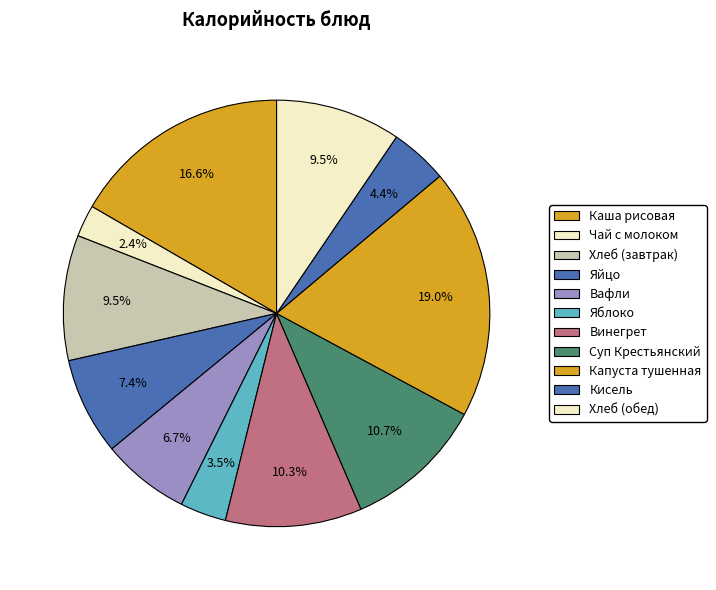

To the nearest percent, what is the combined percentage of Чай с молоком and Винегрет?

13%